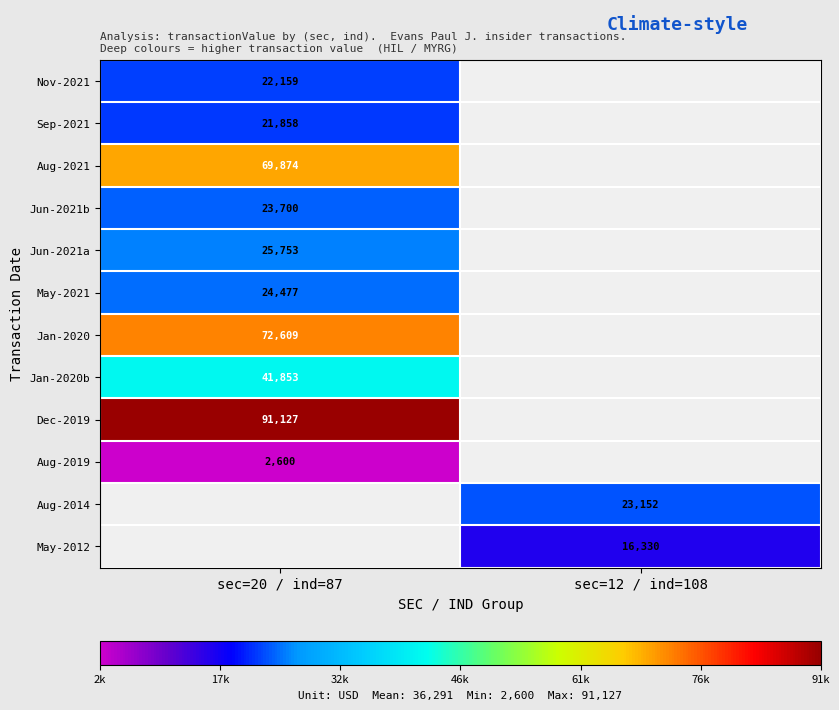

Is it true that Jun-2021b equals 32144 at sec=20 / ind=87?

False